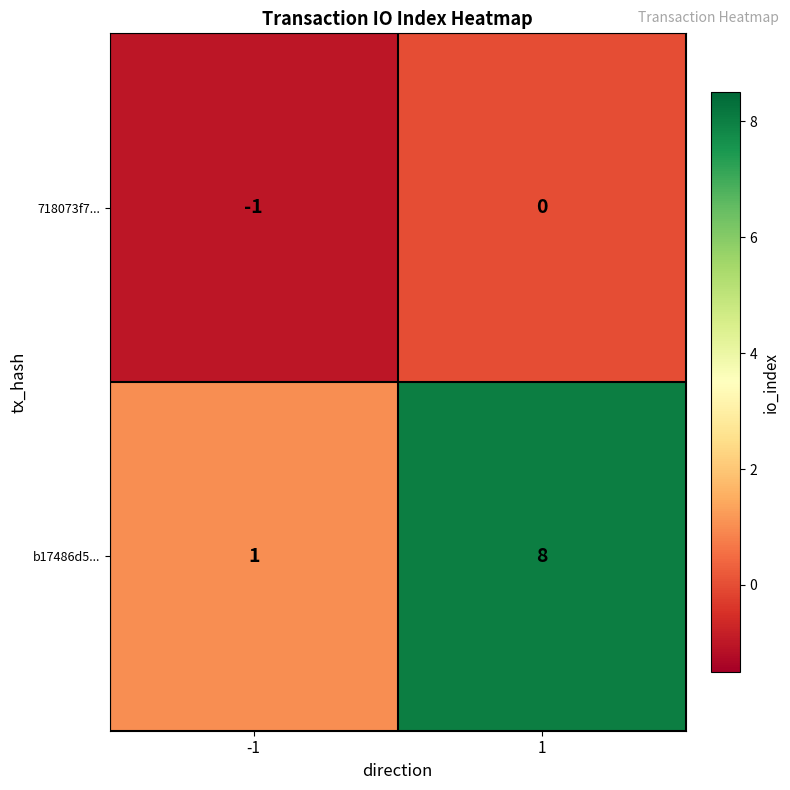

True or false: b17486d5... has a value of 1 at -1.

True